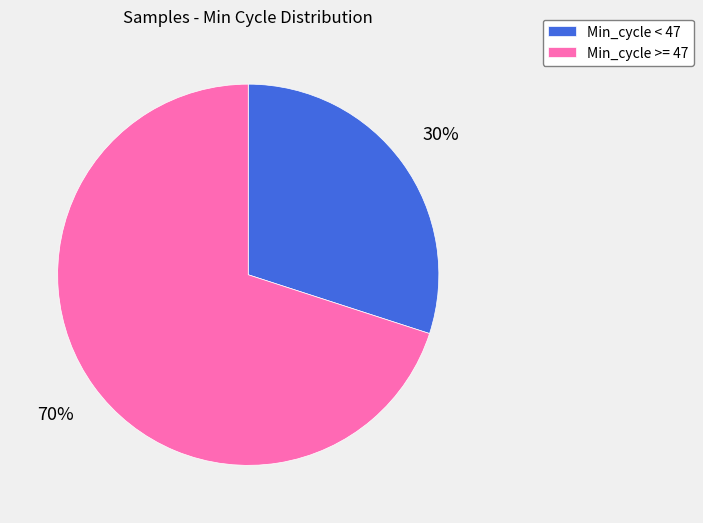

True or false: Min_cycle >= 47 accounts for 70% of the total.

True